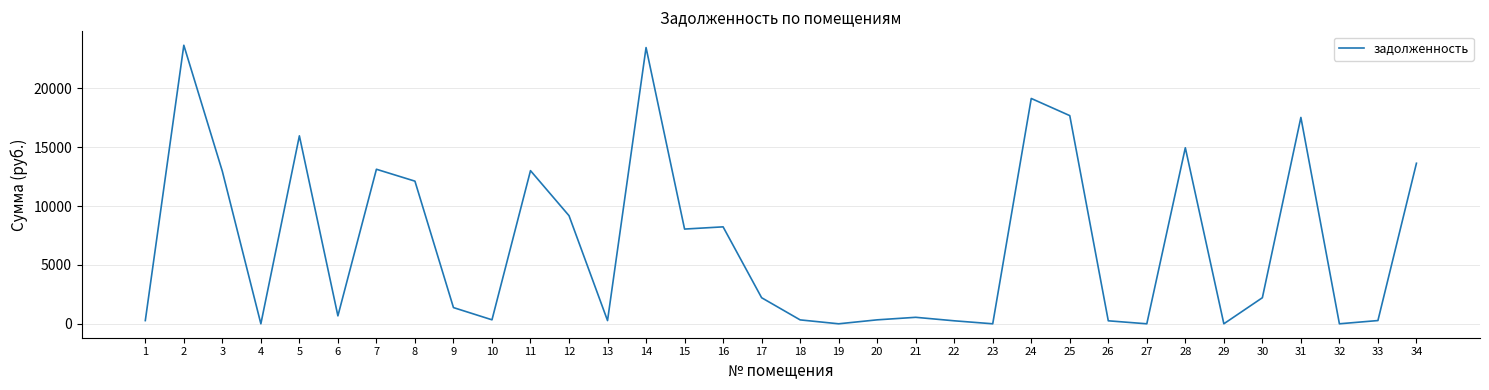

The value at 9 is 1376.1. True or false?

True